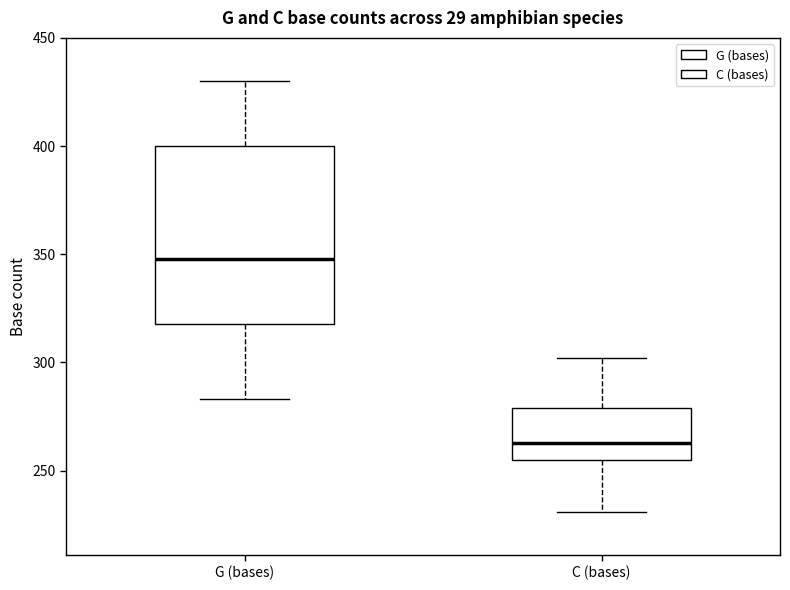

Which box is the tallest, from its lower edge to its upper edge?

G (bases)